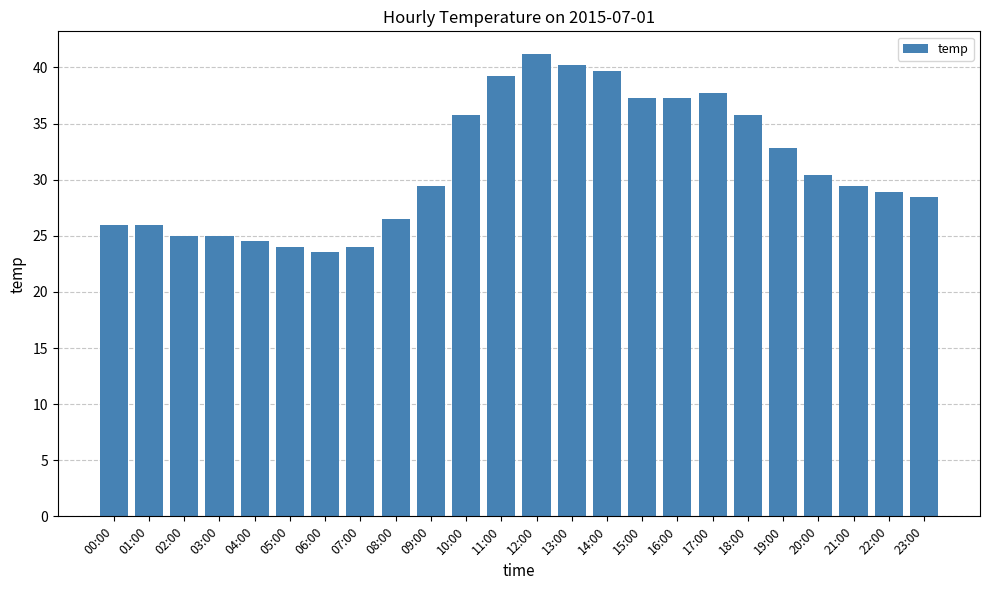

Read the value at 01:00.

26.0